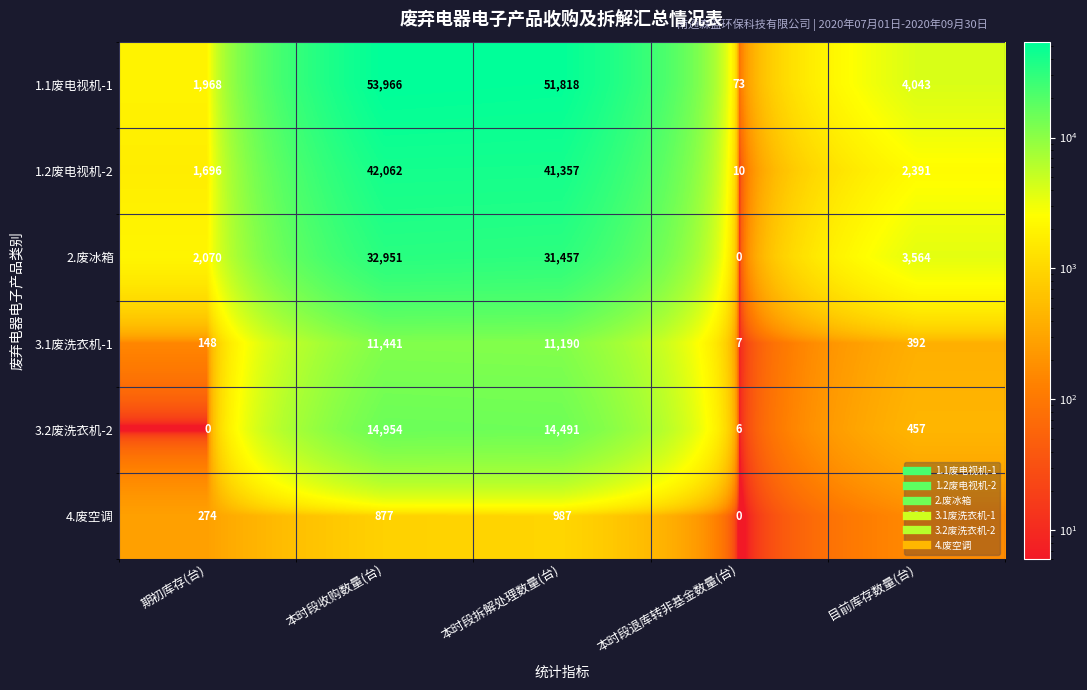

Is the value of 1.1废电视机-1 at 期初库存(台) greater than the value of 1.2废电视机-2 at 本时段退库转非基金数量(台)?

Yes